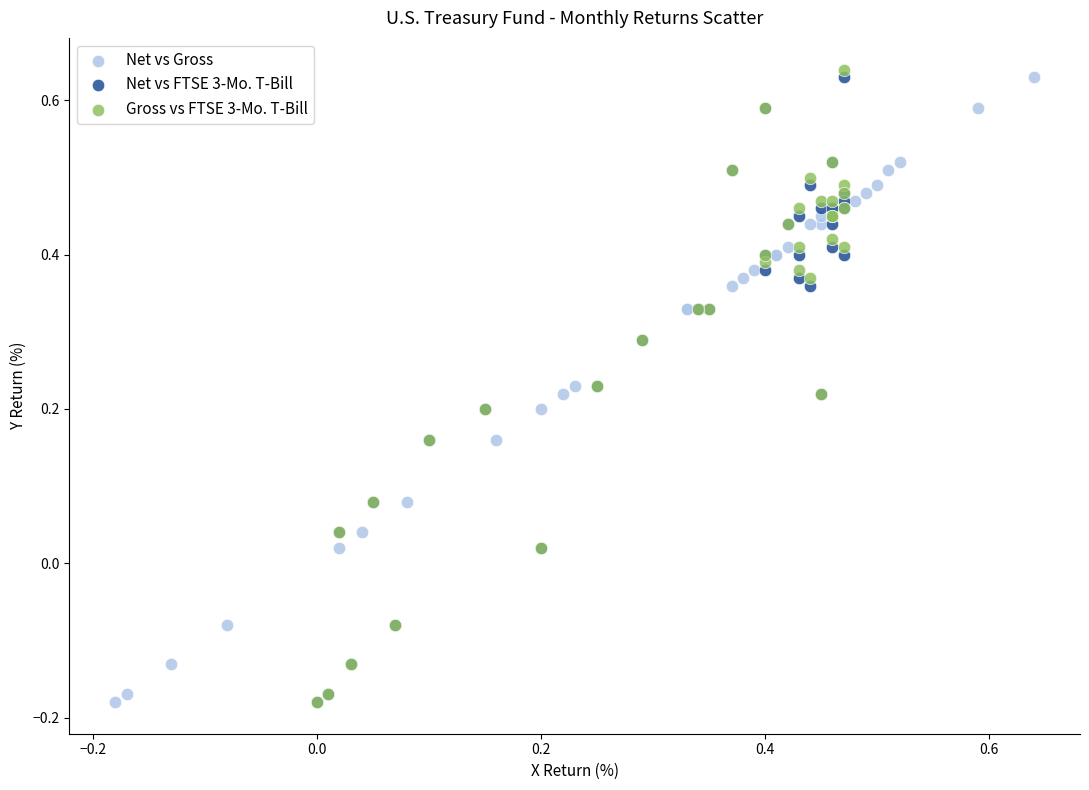

Which series has the largest Y range (max minus min)?

Gross vs FTSE 3-Mo. T-Bill